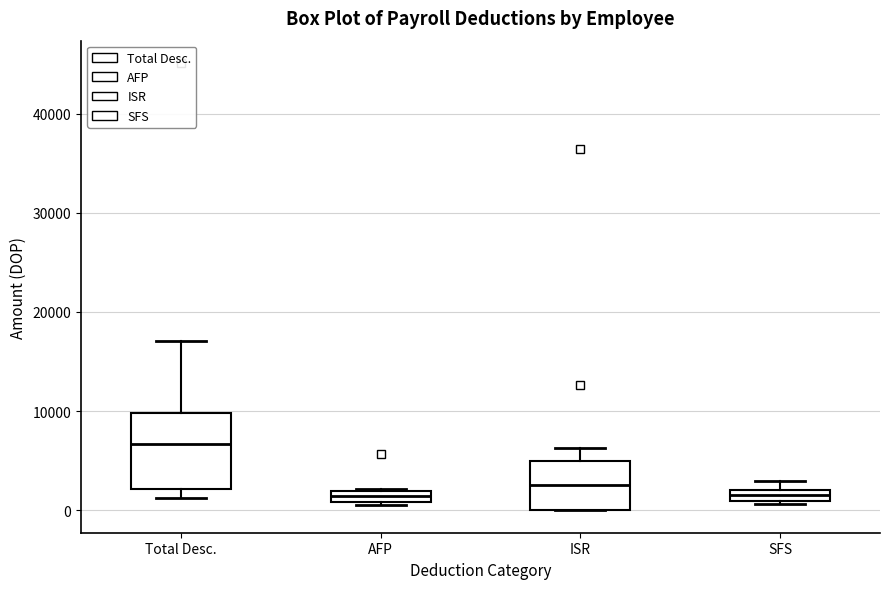

Where is the upper edge of the box for Total Desc. on the y-axis? The values are not printed on the chart, so give them approximately, as read against the axis.

10000